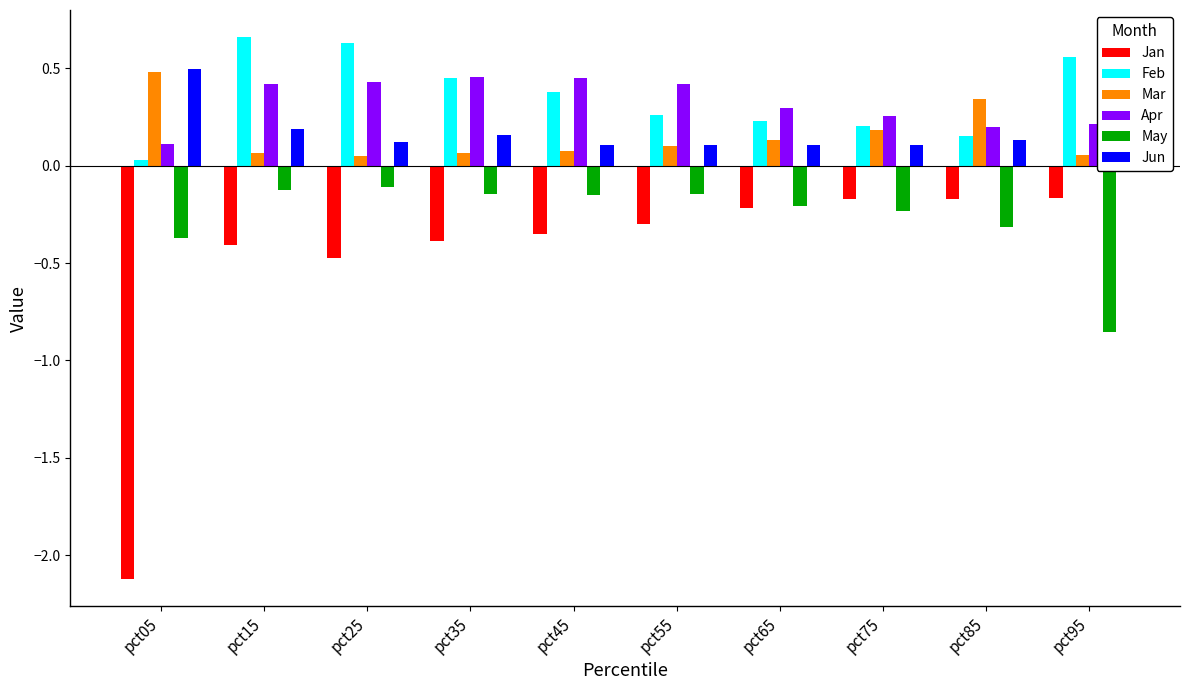

Is the value of May at pct85 greater than the value of Jan at pct35?

Yes